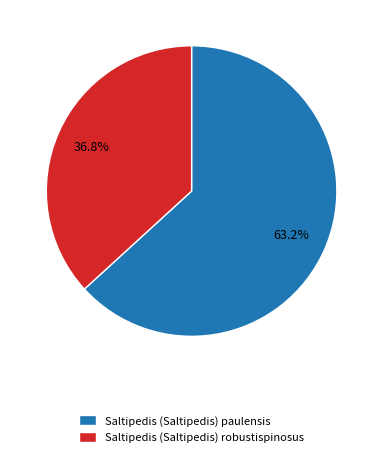

To the nearest percent, what percentage of the pie is Saltipedis (Saltipedis) robustispinosus?

37%